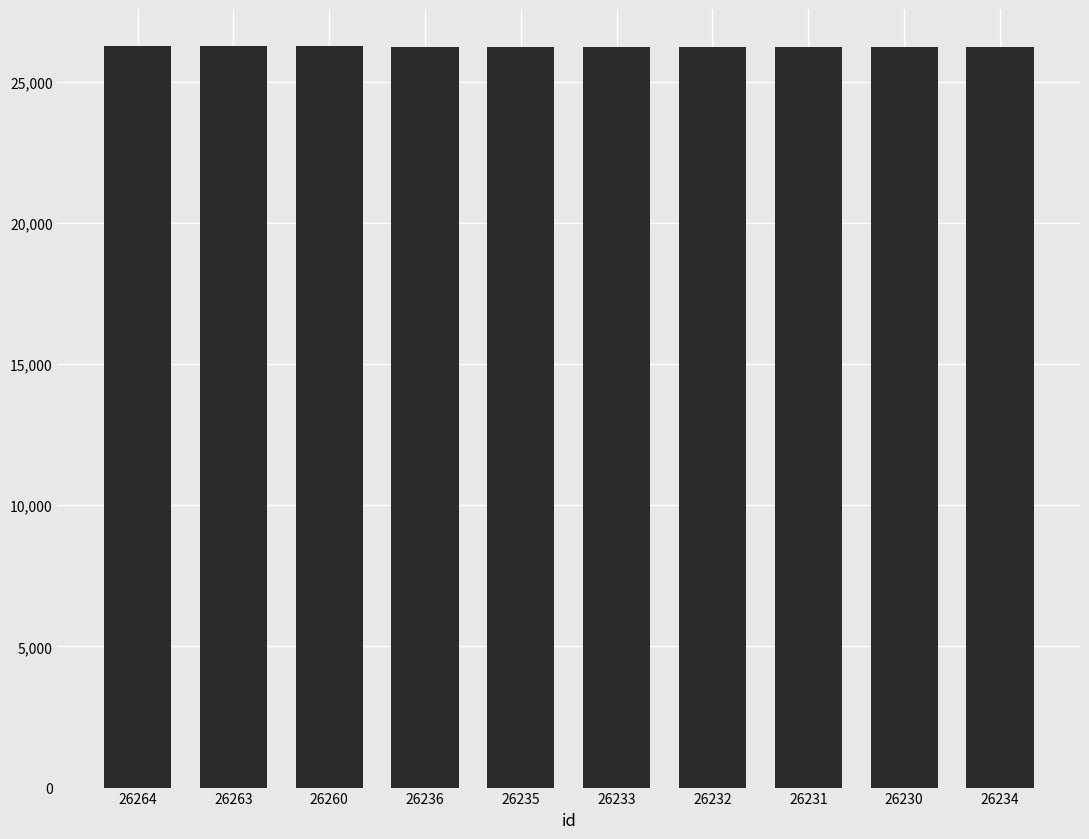

What is the sum of all values?

262418